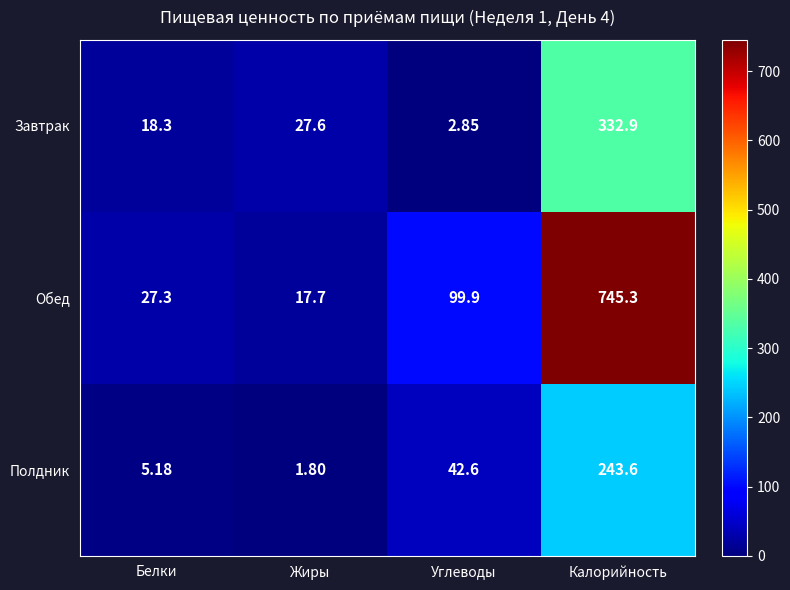

Rank the series by their maximum value, from lowest to highest.

Полдник, Завтрак, Обед